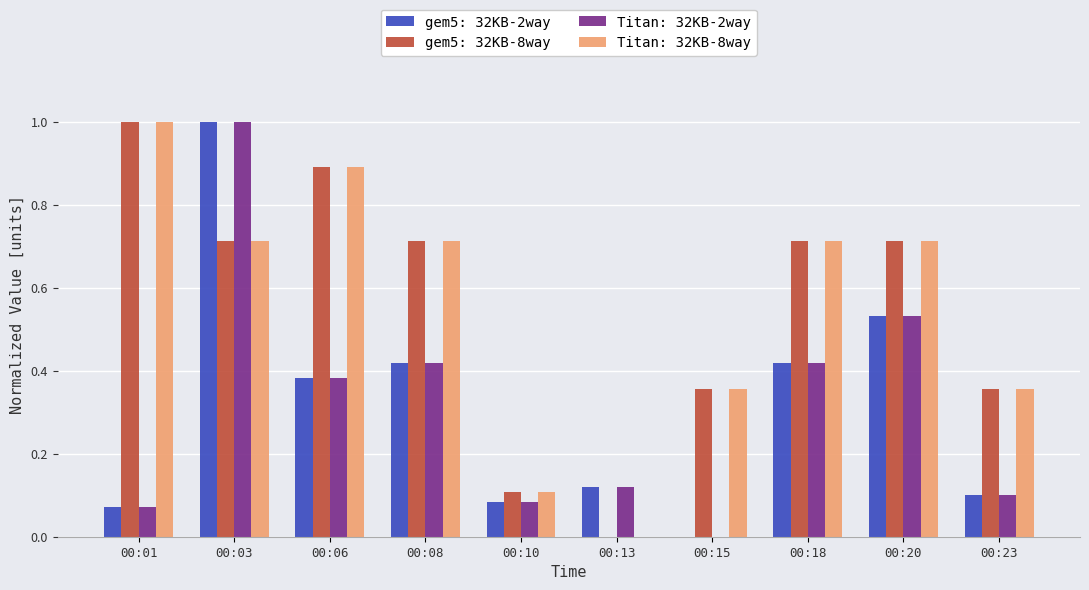

Is the value of Titan: 32KB-8way at 00:06 greater than the value of Titan: 32KB-2way at 00:10?

Yes